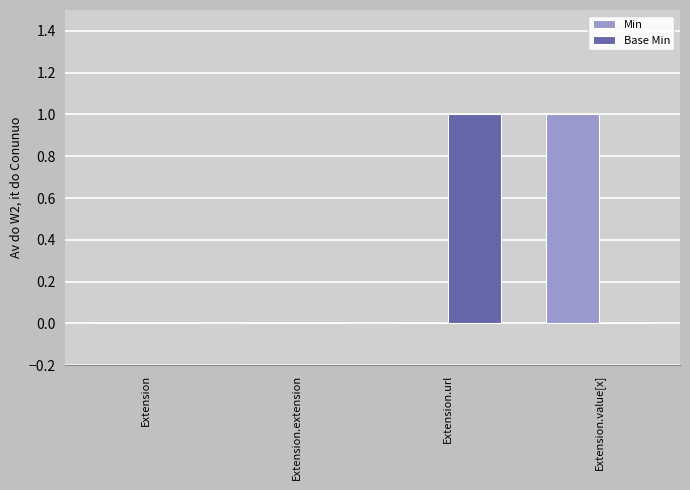

Reading left to right, list all the values displayed in this chart.

Min: Extension=0	Extension.extension=0	Extension.url=0	Extension.value[x]=1
Base Min: Extension=0	Extension.extension=0	Extension.url=1	Extension.value[x]=0